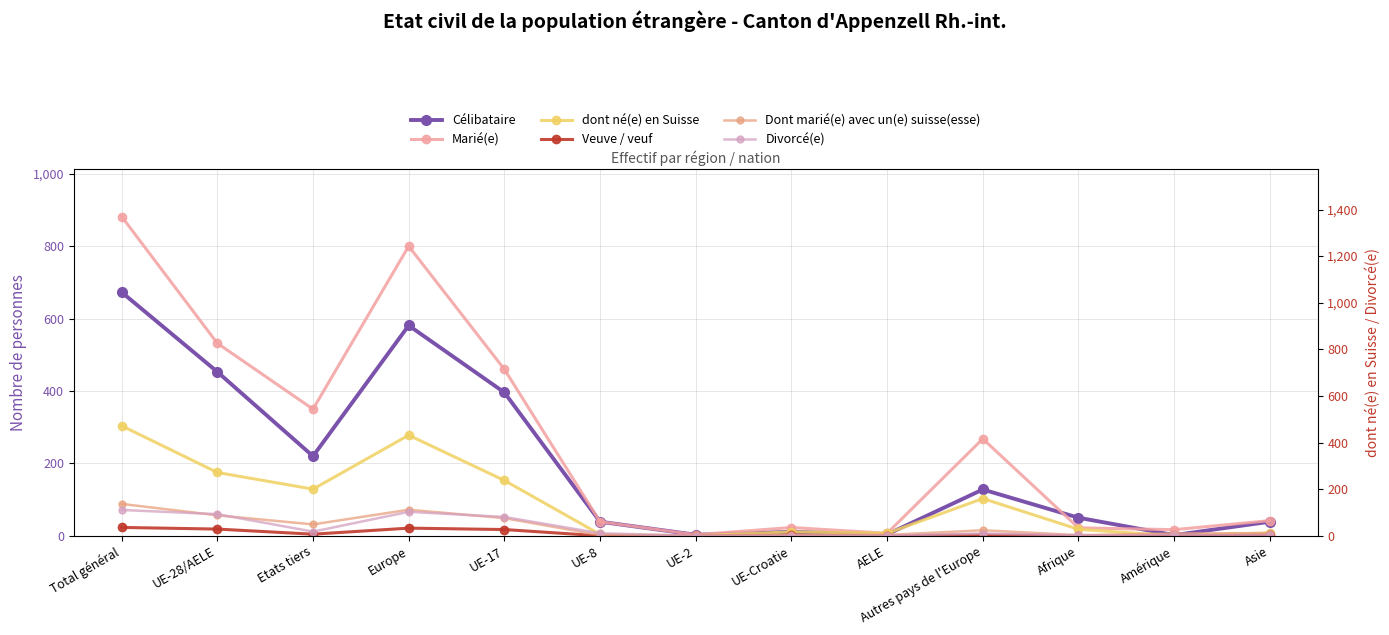

Which has a higher value, UE-2 or Asie?

Asie